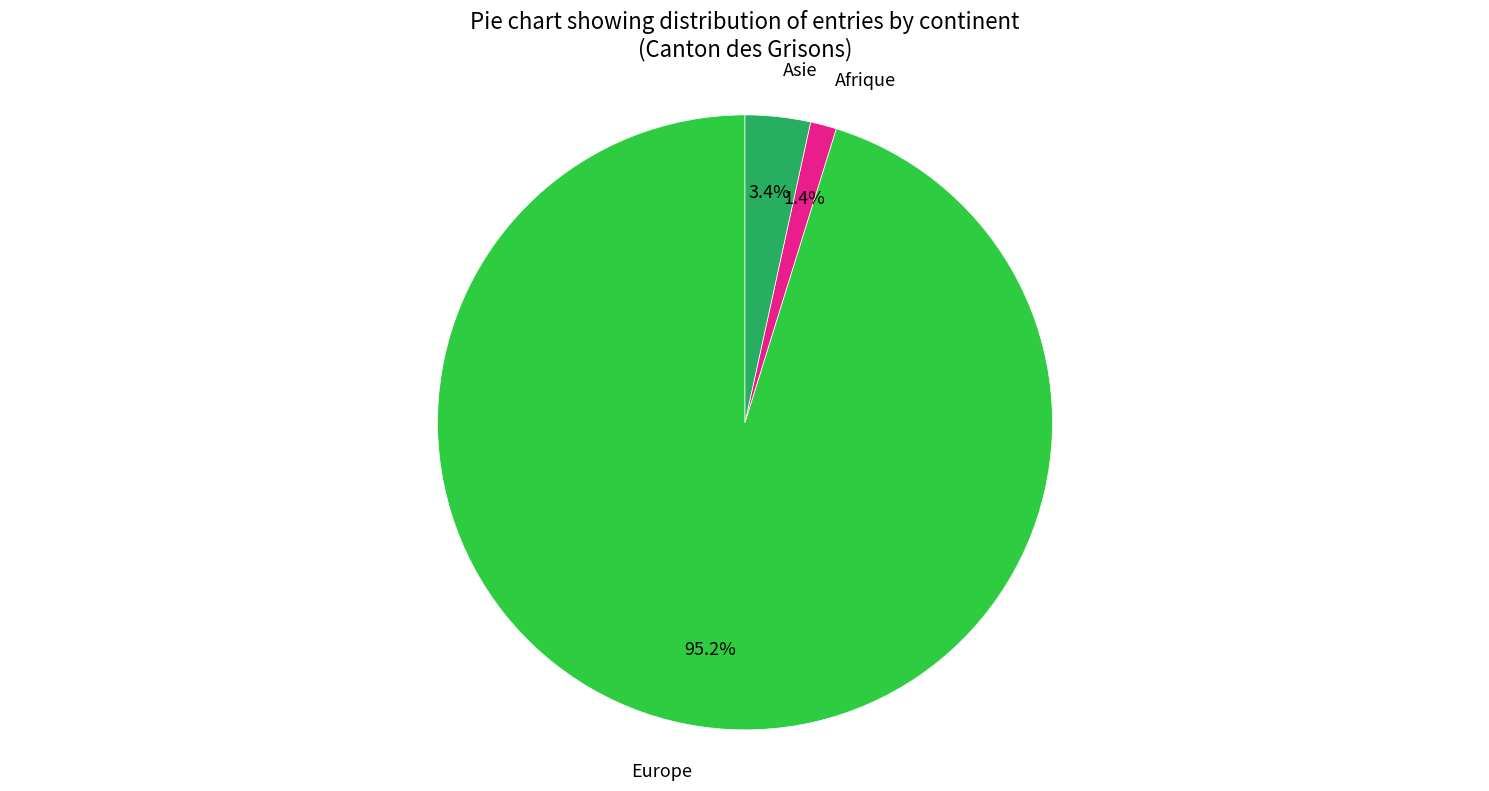

Does any single category account for the majority?

Yes